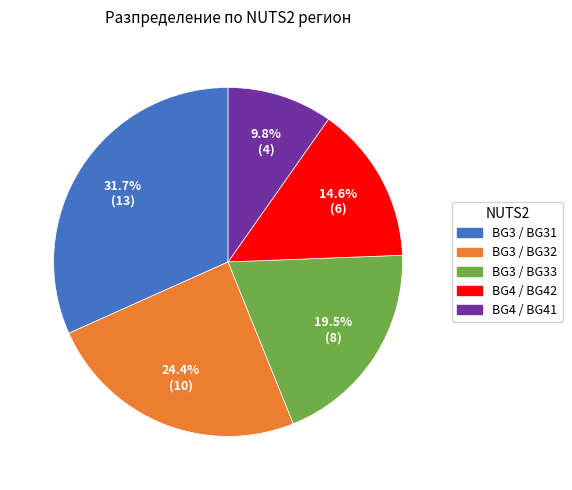

Is there a majority slice in this chart?

No